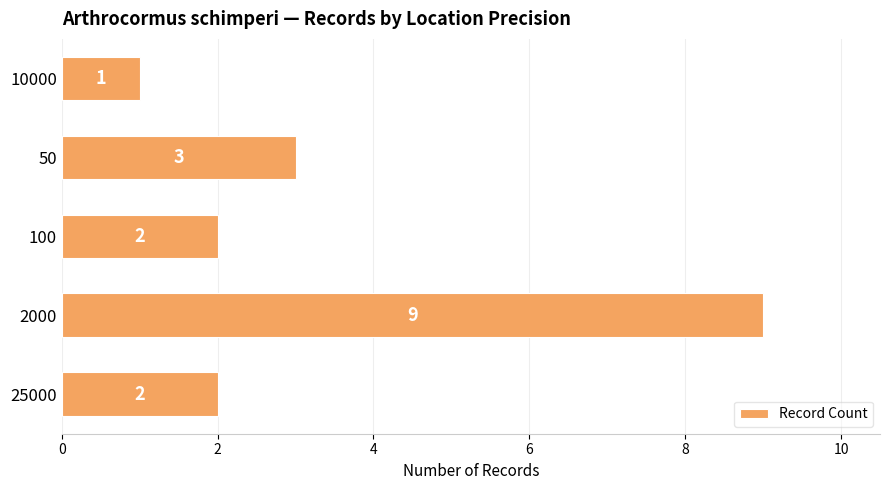

What is the difference between the maximum and minimum values?

8